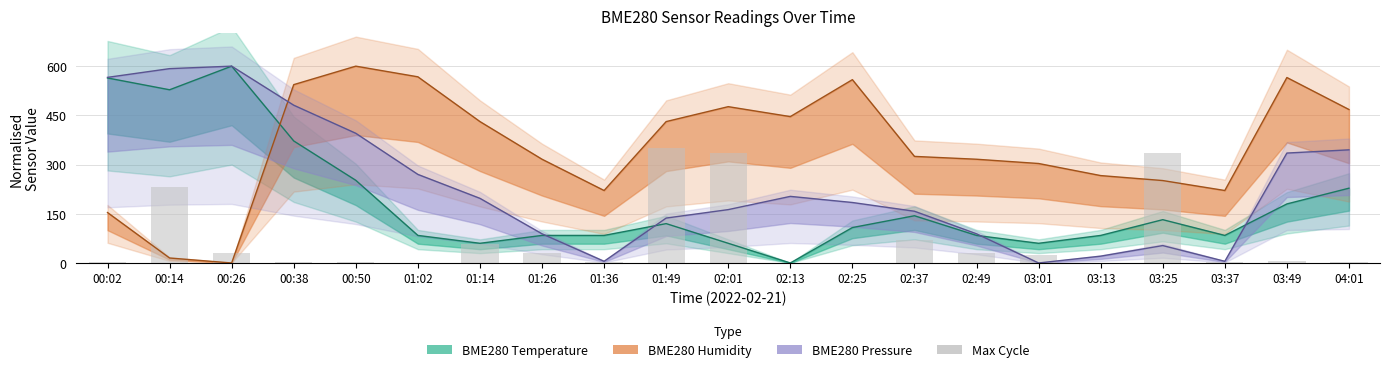

Are the bars horizontal?

No